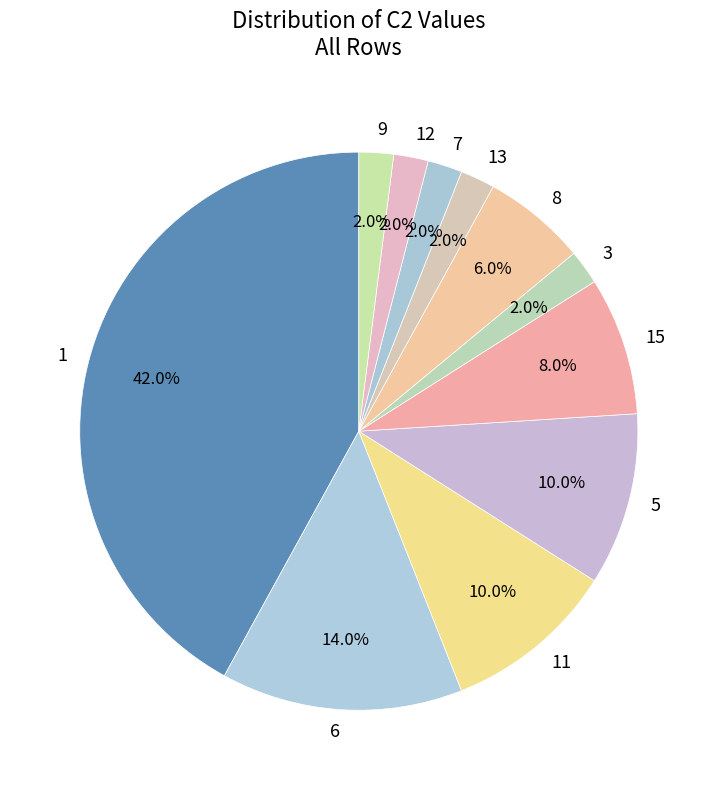

How many segments does this pie chart have?

11